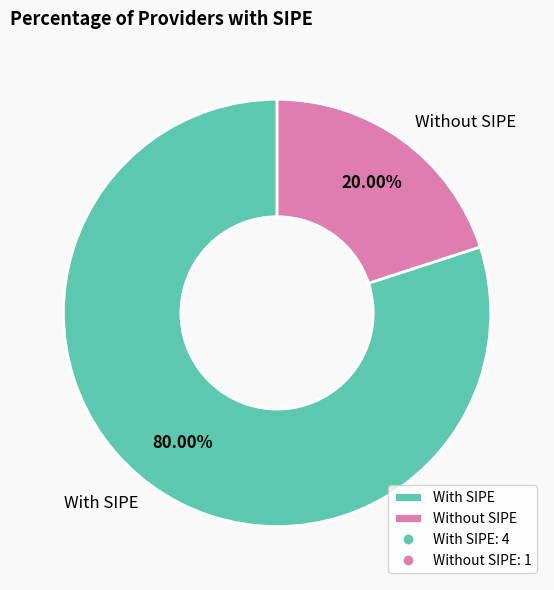

Combined, do With SIPE and Without SIPE account for over 50%?

Yes